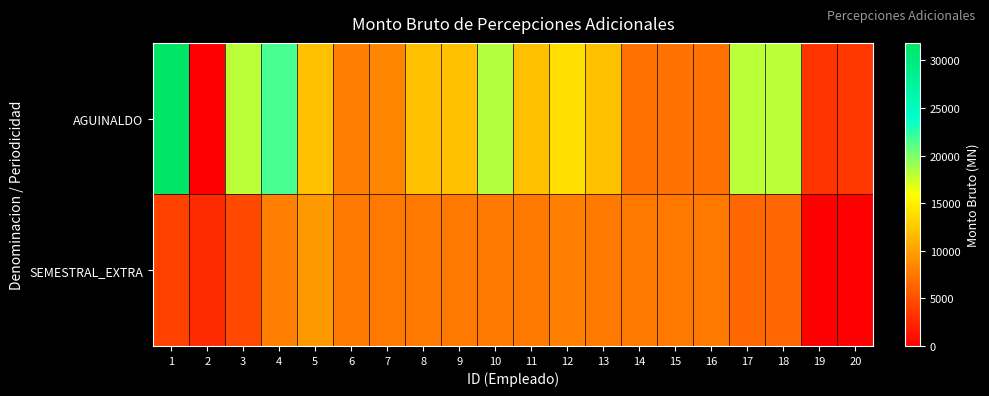

Which label corresponds to the smallest value in the chart?

2